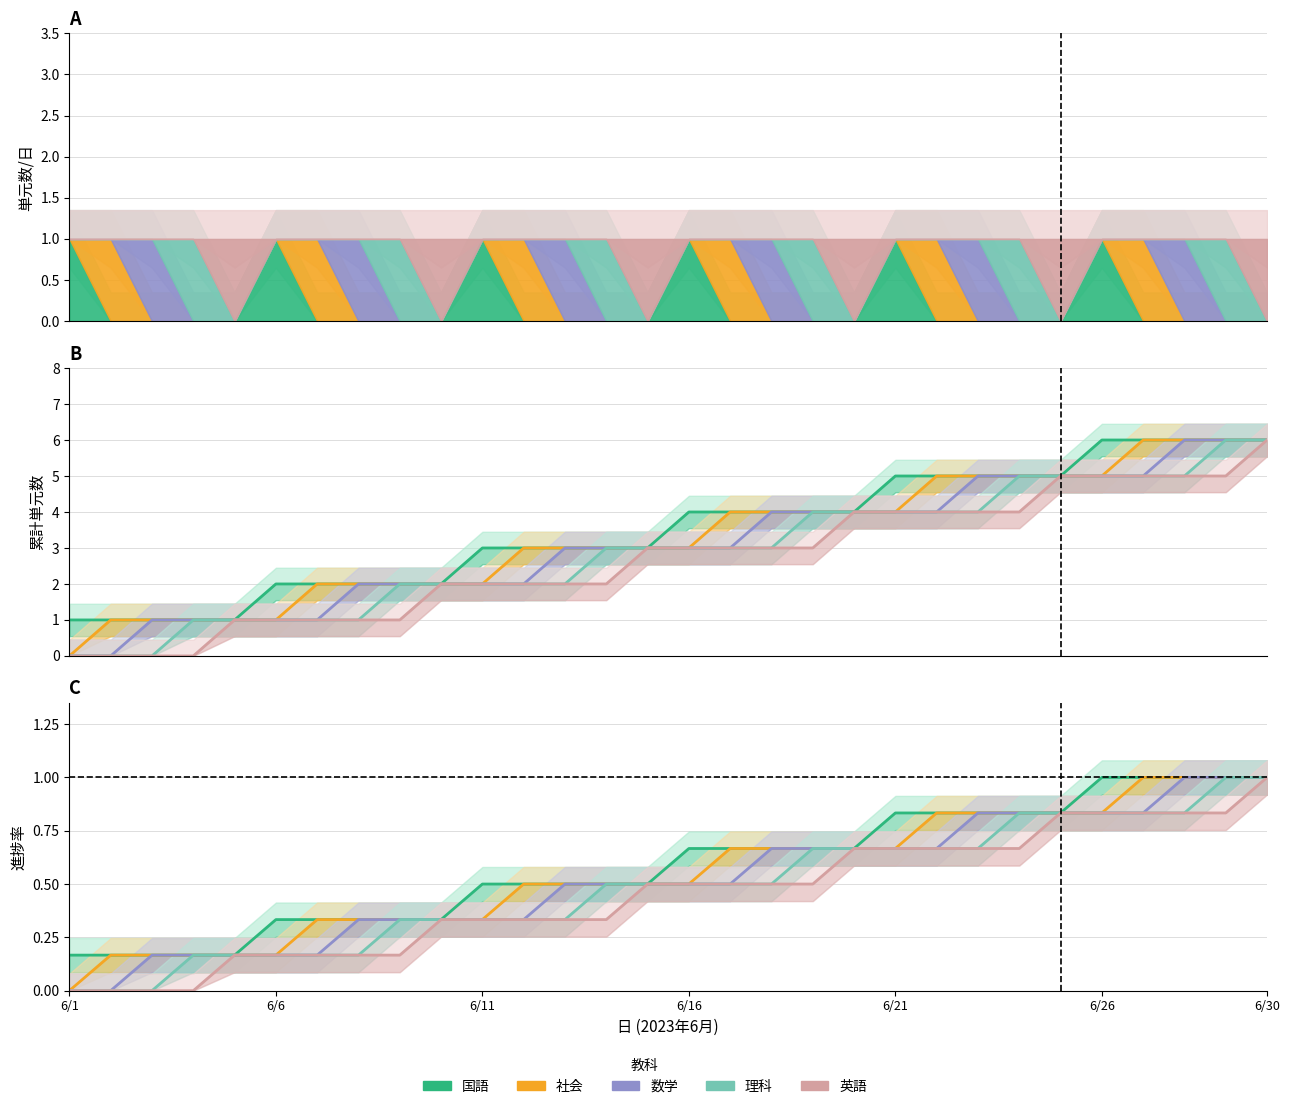

How many data points does each series have?

30